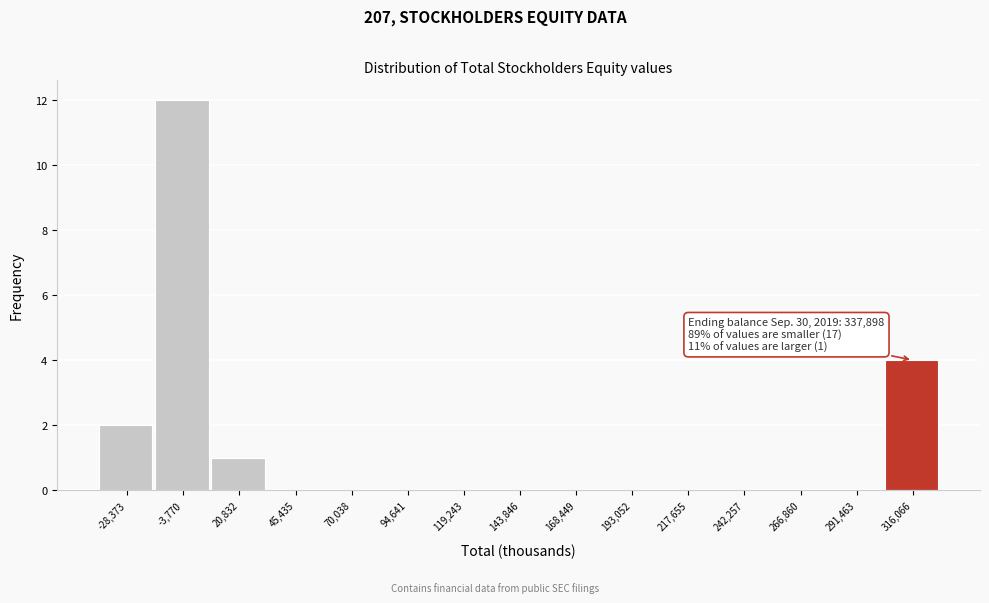

Reading left to right, what are all the values shown in this chart?

-28,373=2	-3,770=12	20,832=1	45,435=0	70,038=0	94,641=0	119,243=0	143,846=0	168,449=0	193,052=0	217,655=0	242,257=0	266,860=0	291,463=0	316,066=4